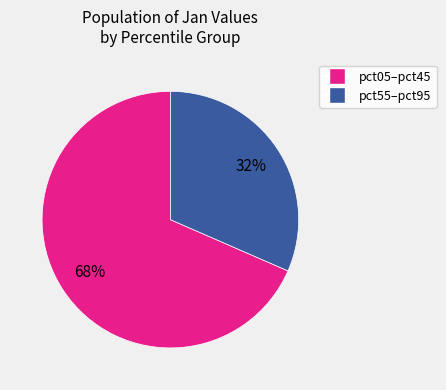

Does any single category account for the majority?

Yes